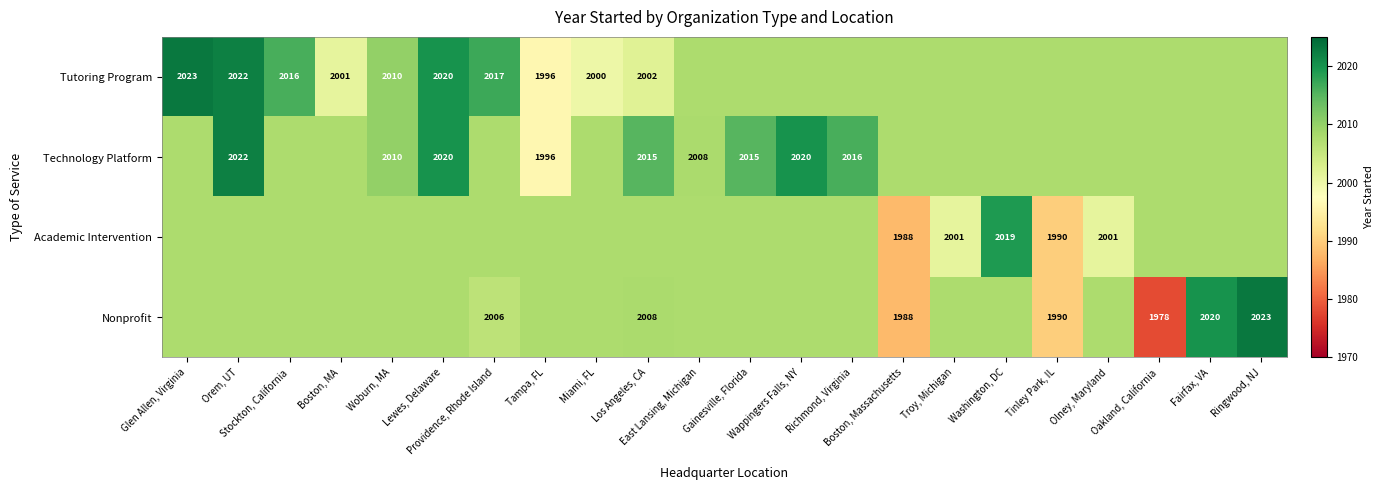

Count the number of data series in this chart.

4